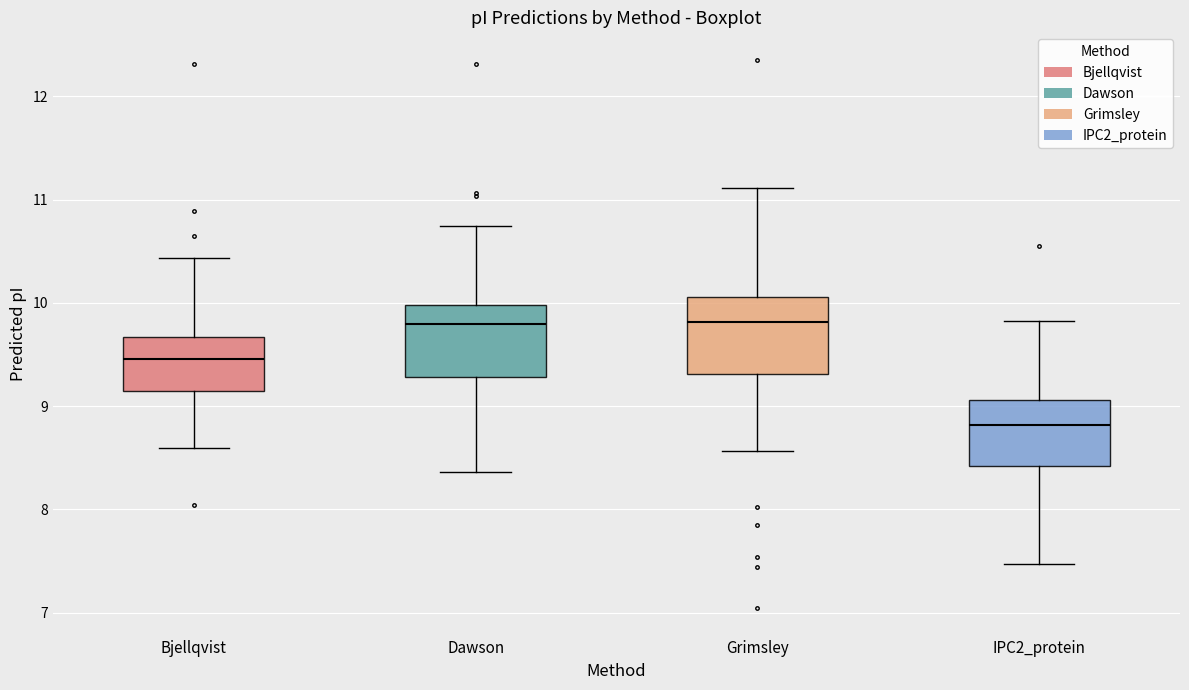

Which box has the lowest median line?

IPC2_protein